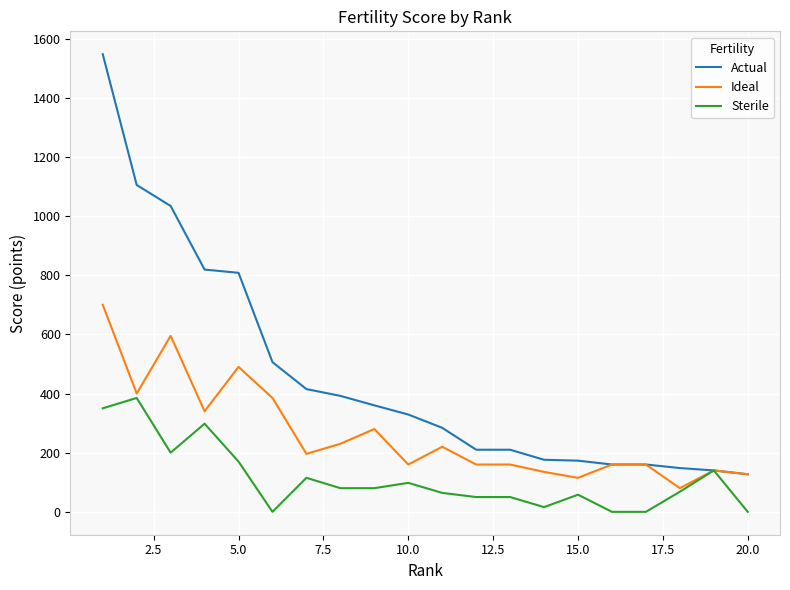

Which series has the largest total across all categories?

Actual